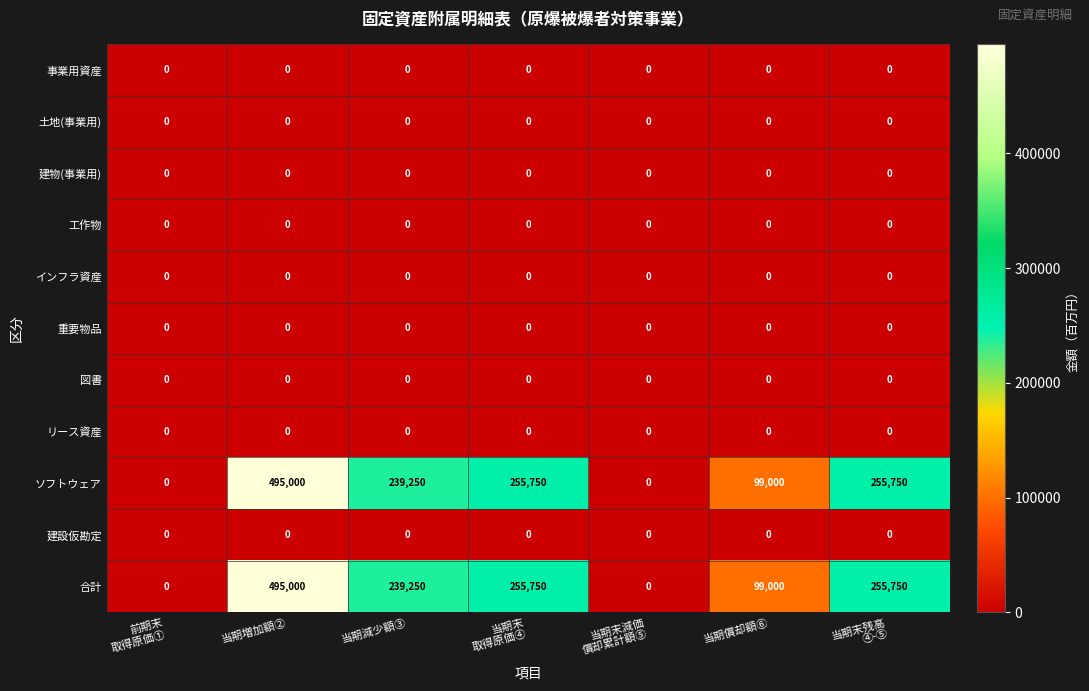

What is the greatest value displayed?

495000